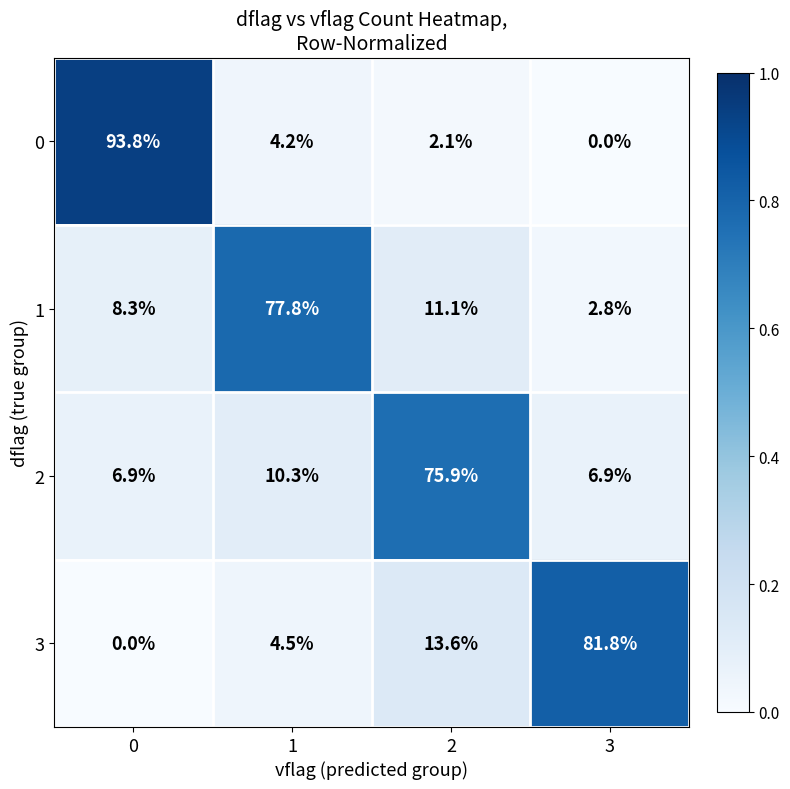

At 1, list the series in order from smallest to largest.

0, 3, 2, 1